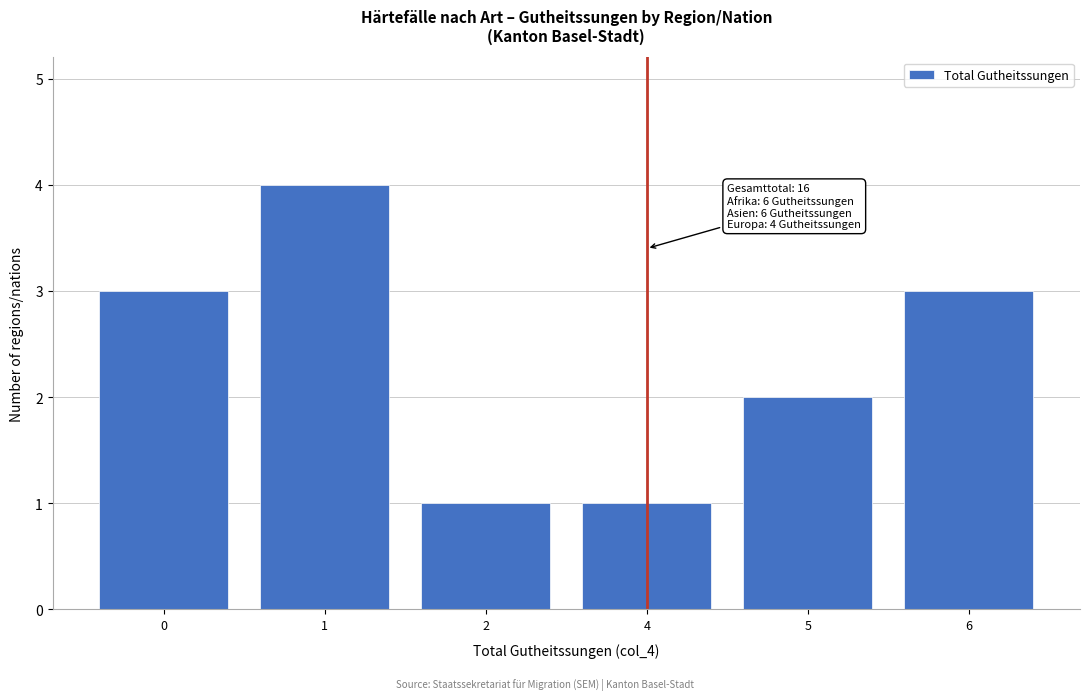

Reading left to right, extract all data points from this chart.

0=3	1=4	2=1	4=1	5=2	6=3